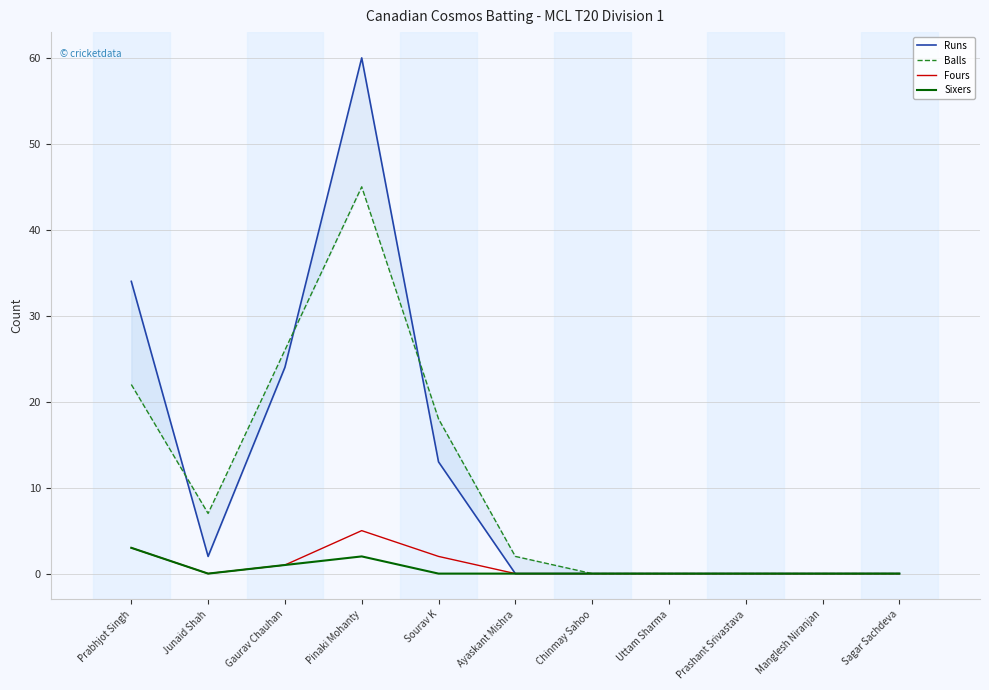

How many intersections are there between Balls and Runs?

3